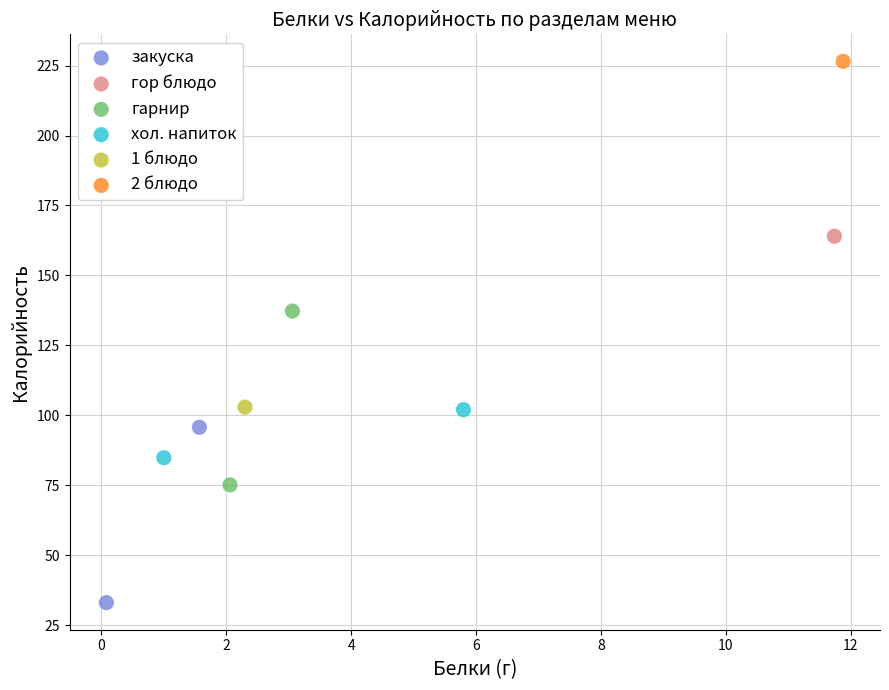

What are all the series names shown in the legend?

закуска, гор блюдо, гарнир, хол. напиток, 1 блюдо, 2 блюдо